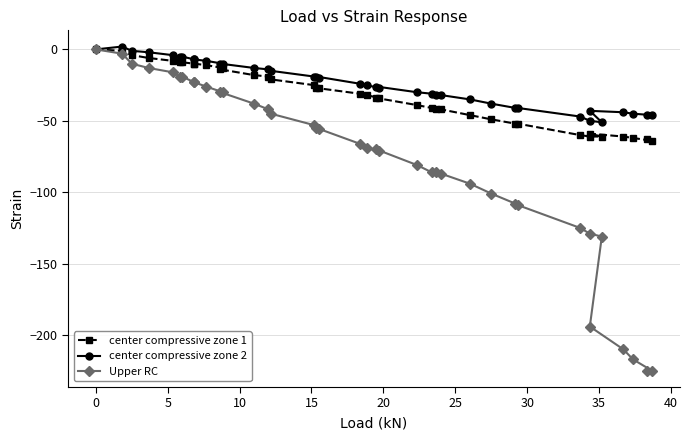

Count the number of categories in the chart.

38